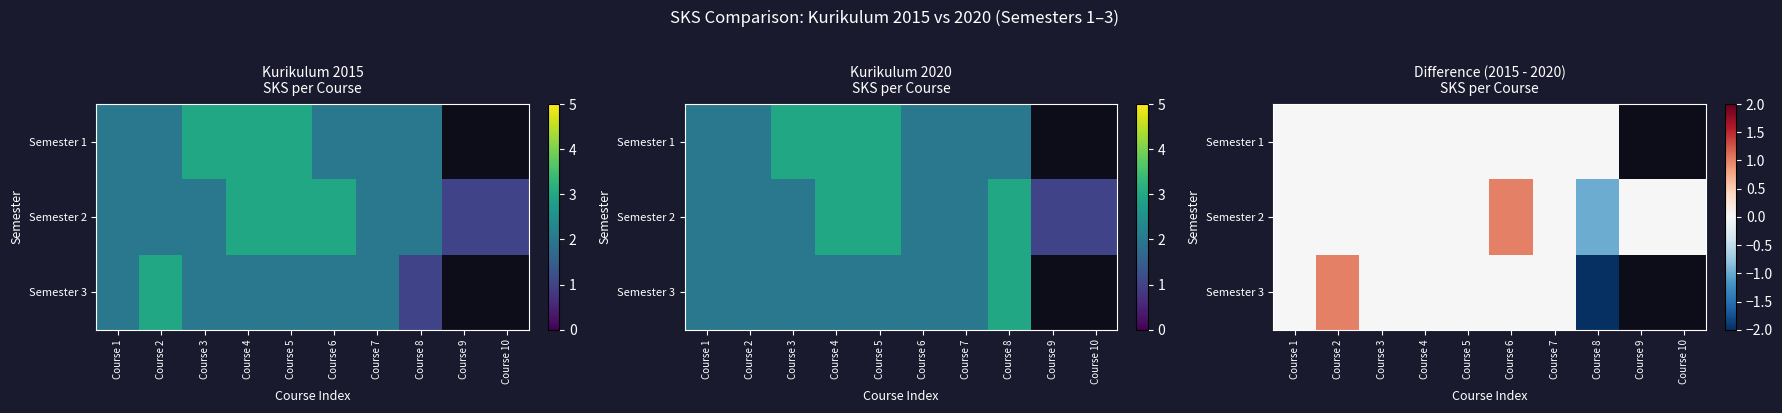

What is the minimum value for Semester 3?

-2.0